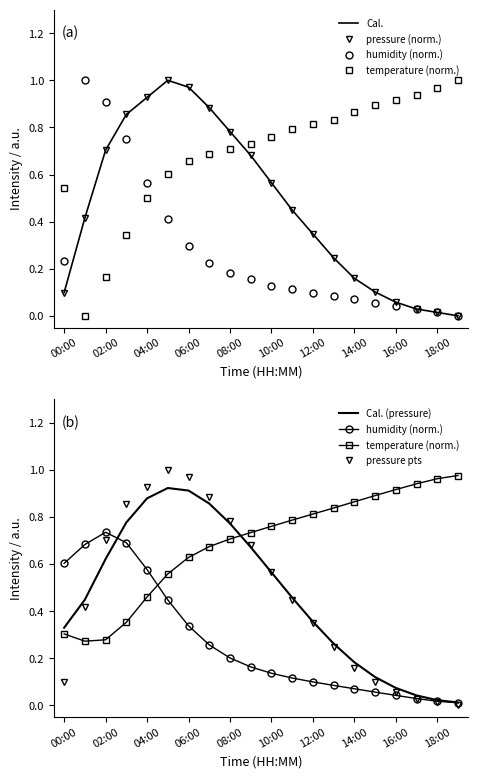

What is the label of the 20th point from the left?

19